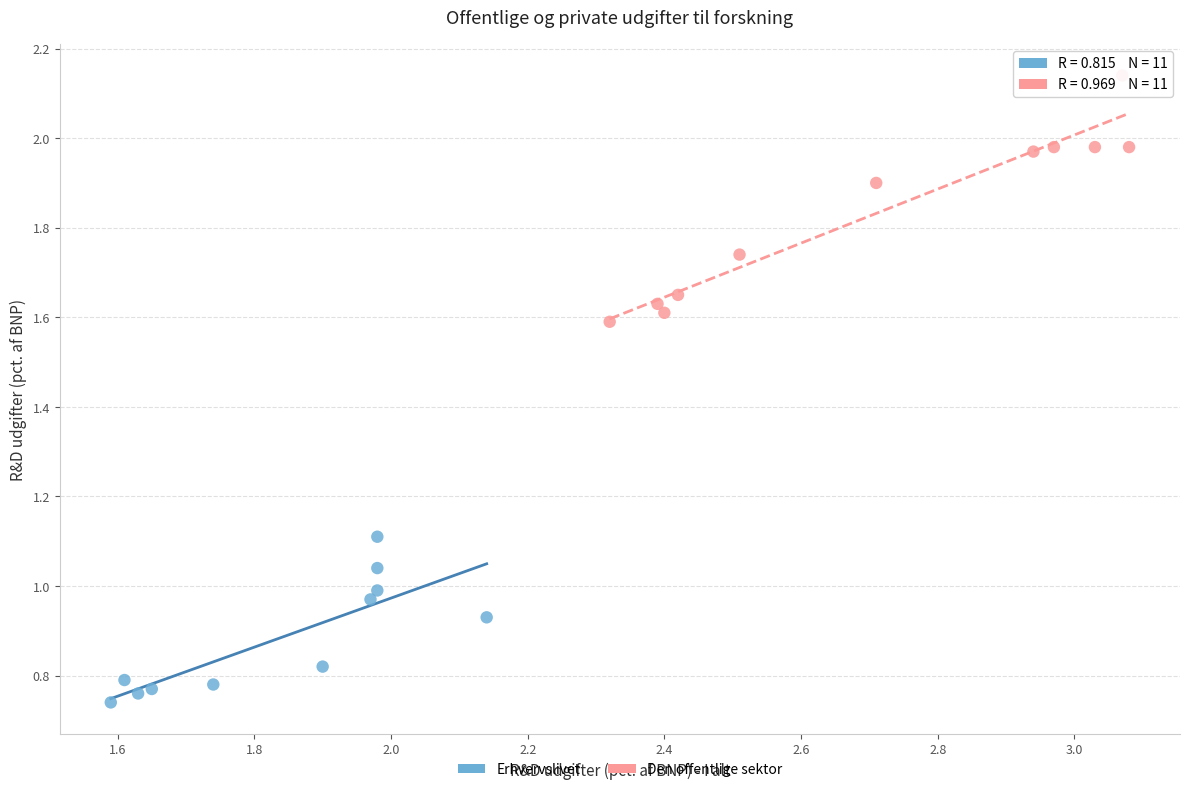

Which series contains the lowest Y value?

Erhvervslivet